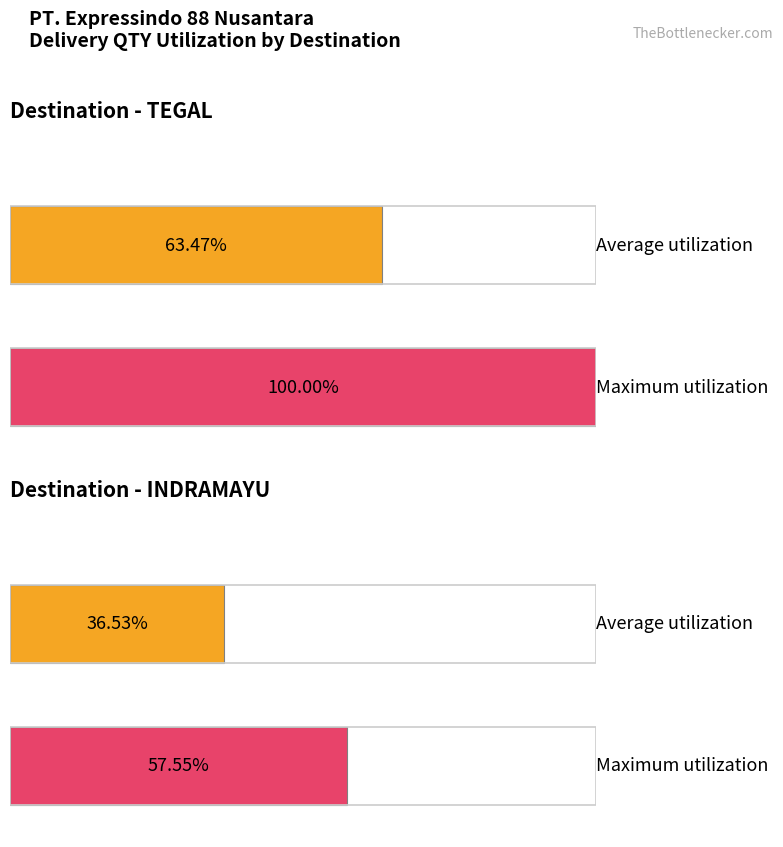

Does the chart contain any negative values?

No